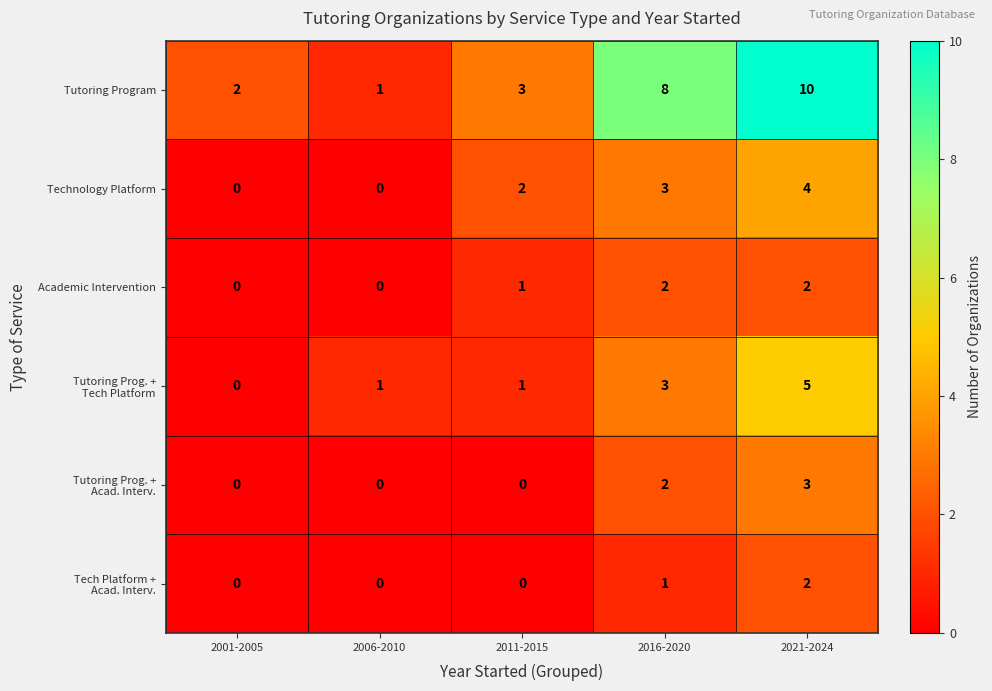

What is the sum of all Tutoring Program values?

24